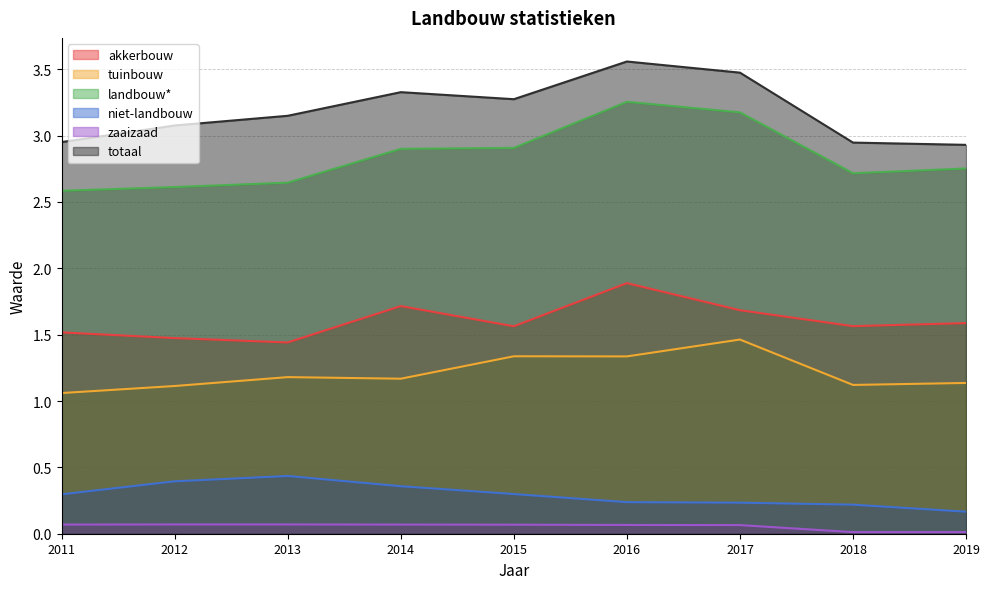

True or false: niet-landbouw has a value of 0.4 at 2012.

True